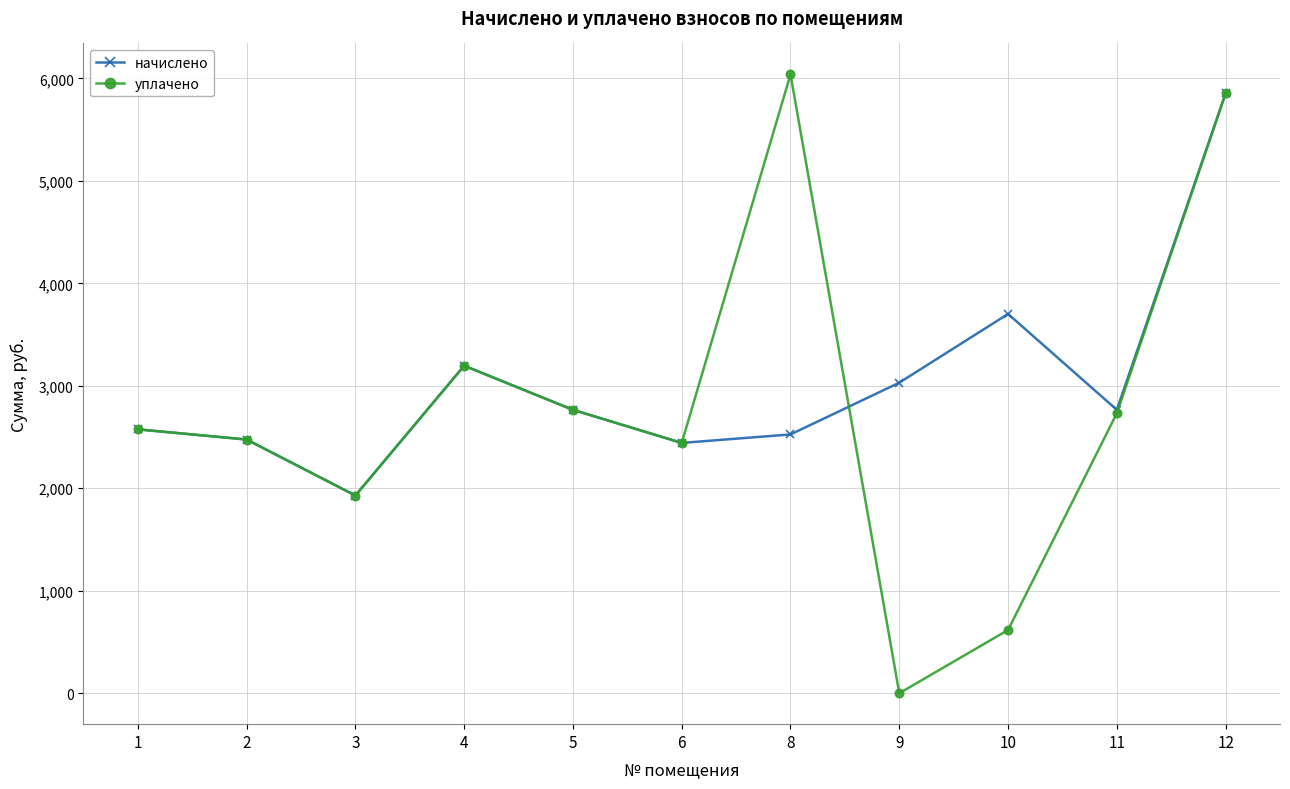

True or false: начислено has more than 2 points higher than both neighbors.

False